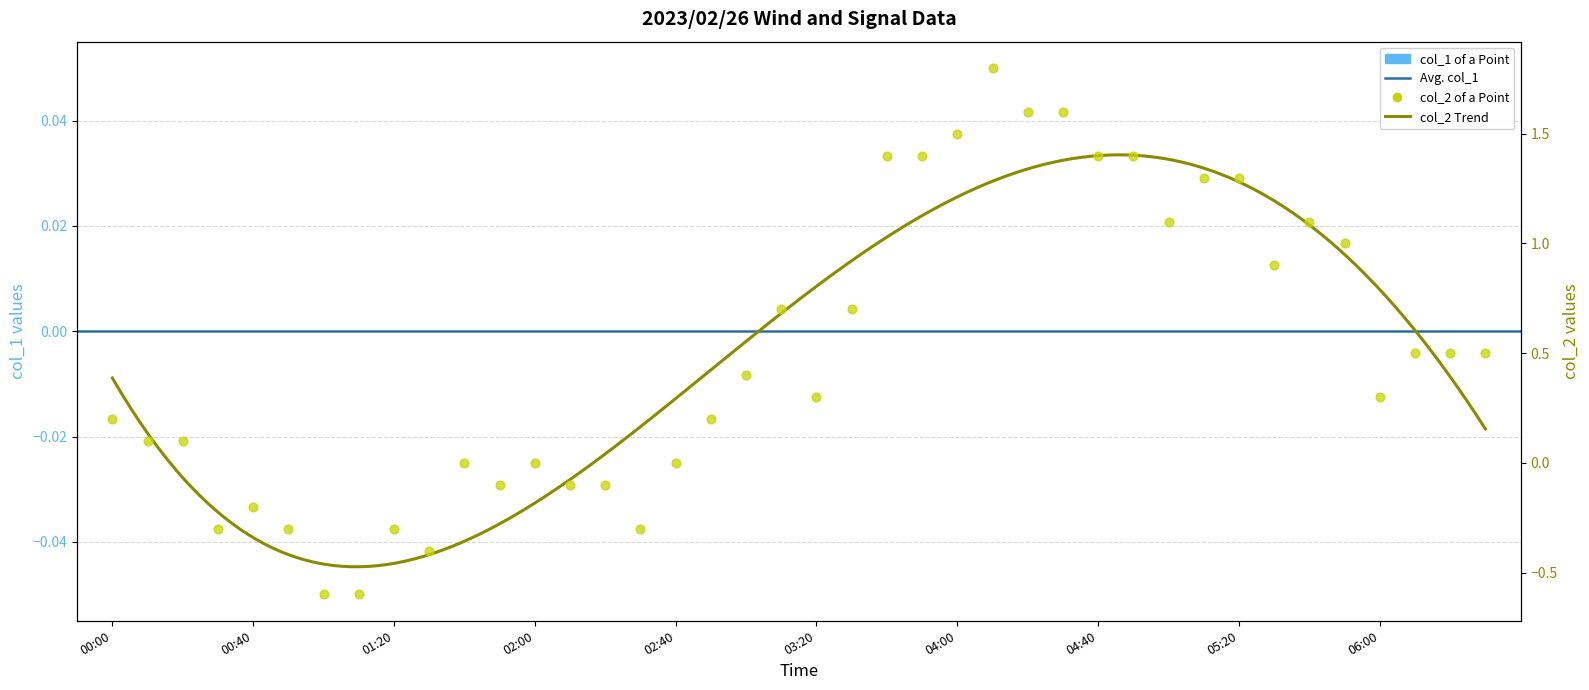

Between 02:20 and 00:20, which is larger?

00:20